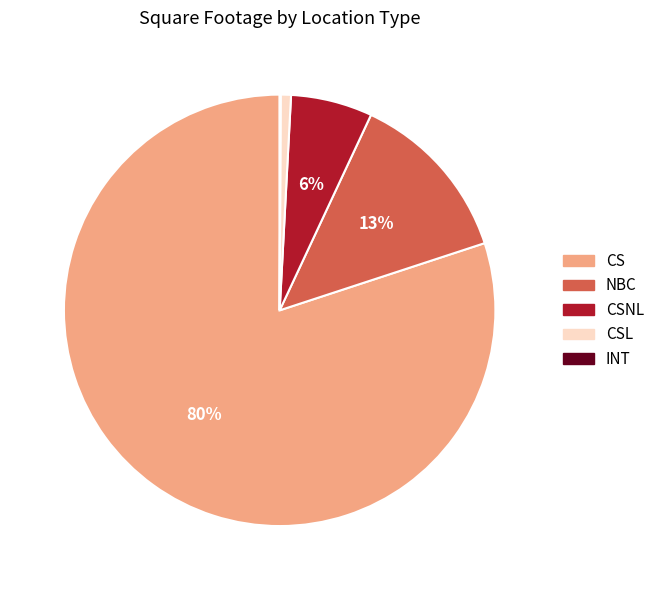

To the nearest percent, what is the difference between the largest and smallest slice percentages?

80%